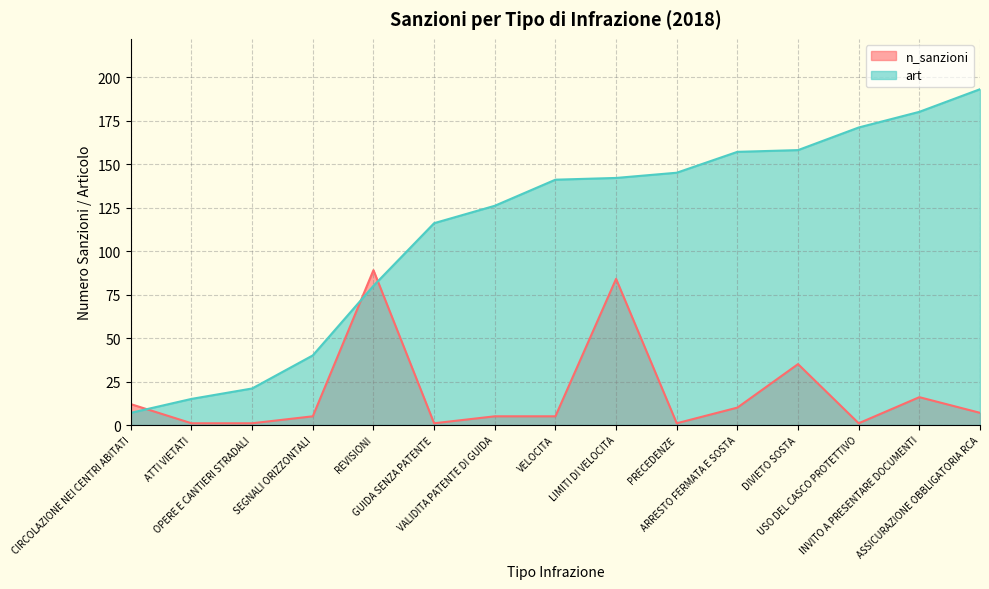

What is the difference between the n_sanzioni values at ATTI VIETATI and ARRESTO FERMATA E SOSTA?

9